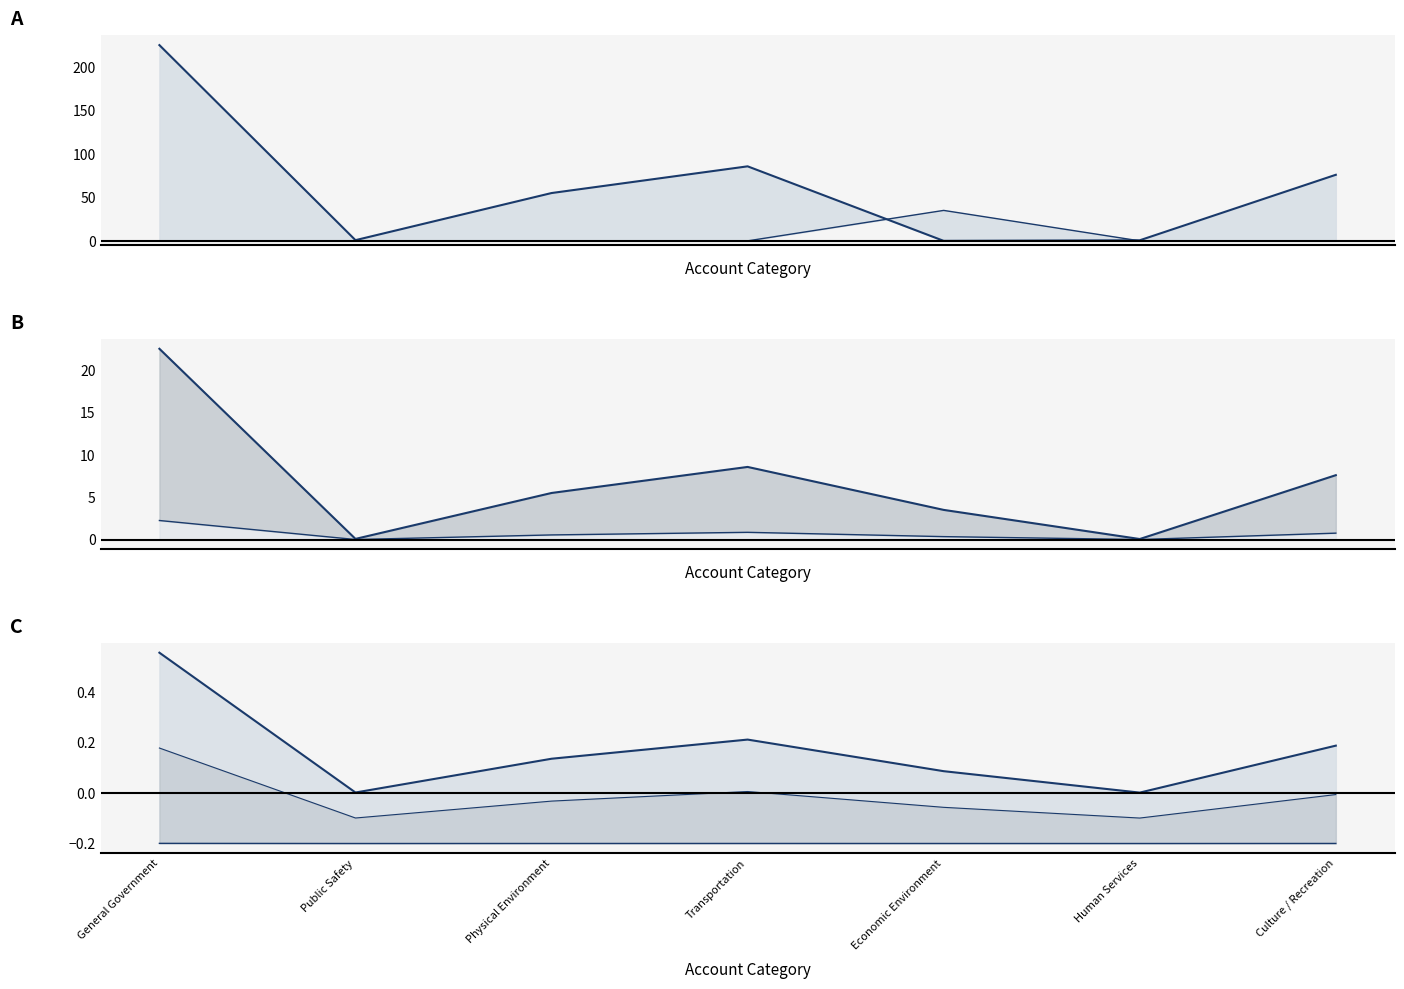

Rank the series by their maximum value, from lowest to highest.

Account Total, Special Revenue, General